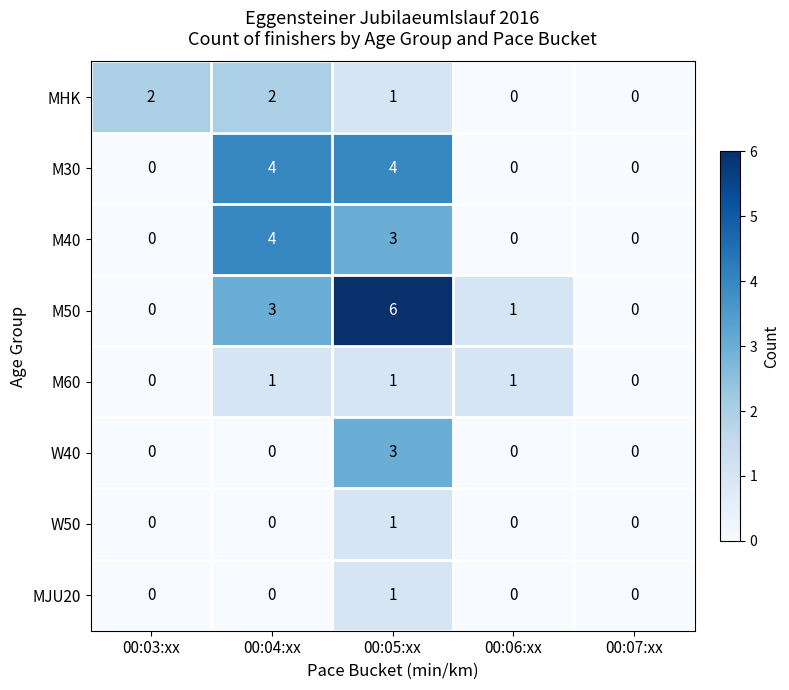

Count the W50 values in the range 0 to 1.

5